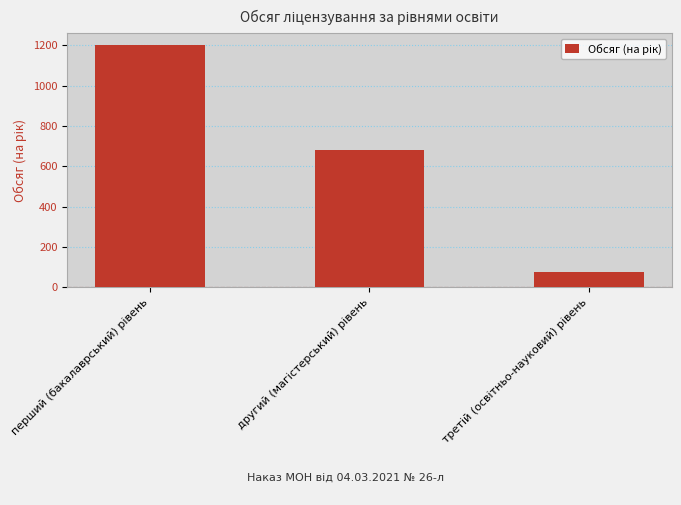

How many distinct data groups are displayed?

1